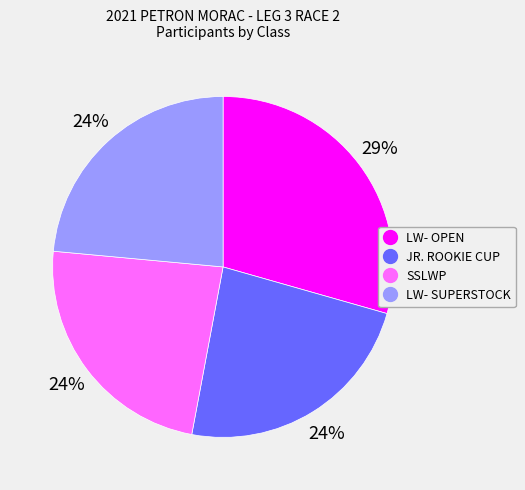

Is there any slice that represents more than half of the pie?

No